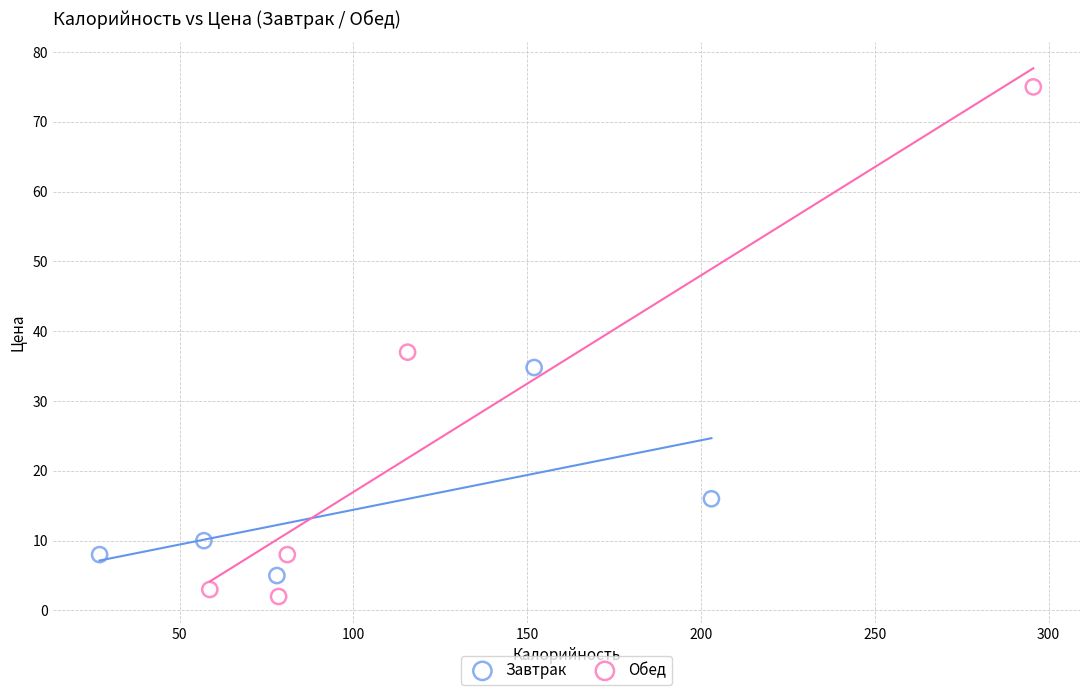

Which series has the widest spread of Y values?

Обед